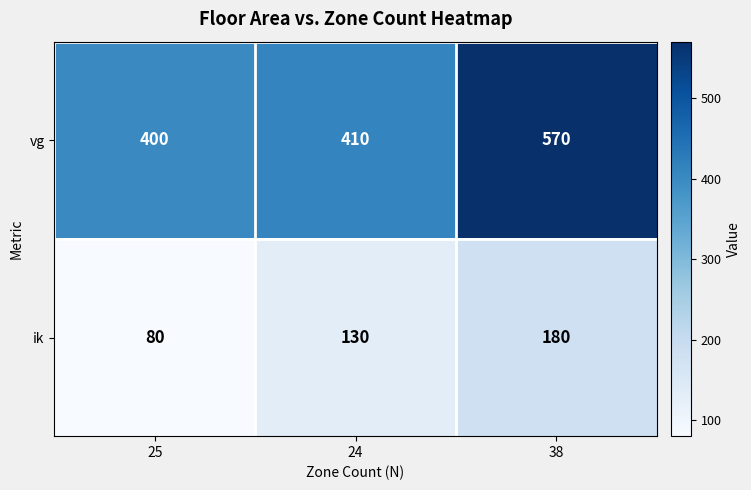

Is it true that ik equals 130 at 24?

True